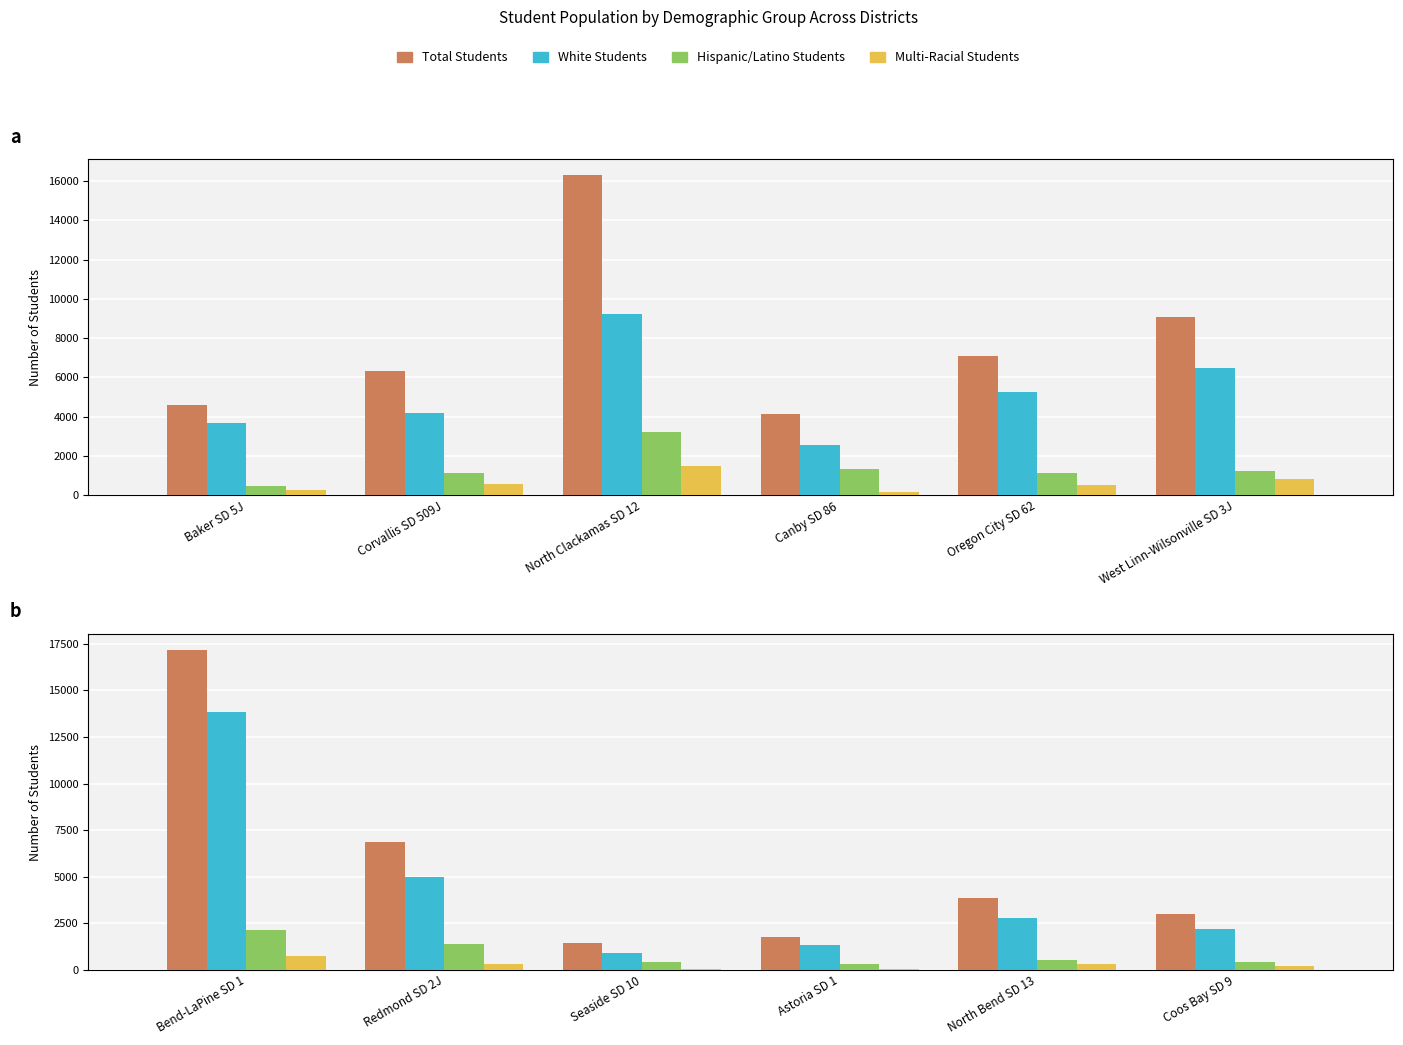

At which label is Multi-Racial Students closest to 387?

North Bend SD 13